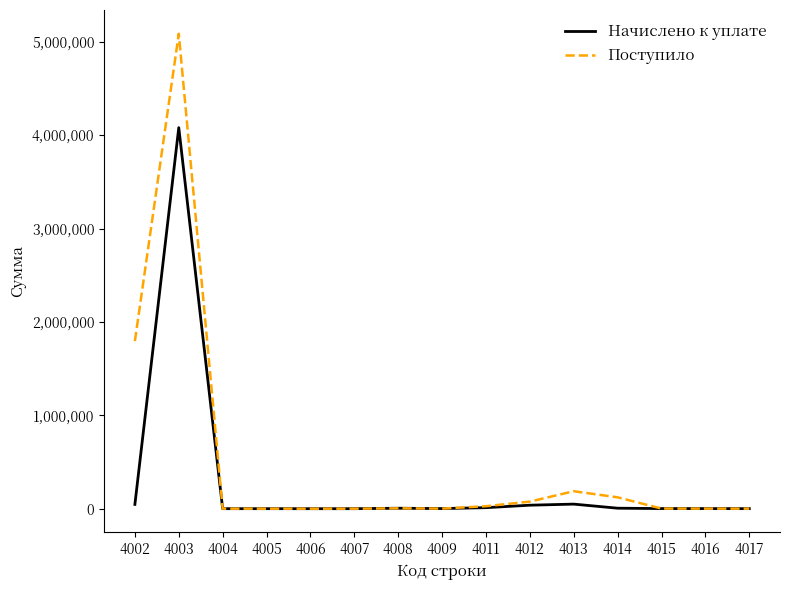

How many times do Поступило and Начислено к уплате cross each other?

3